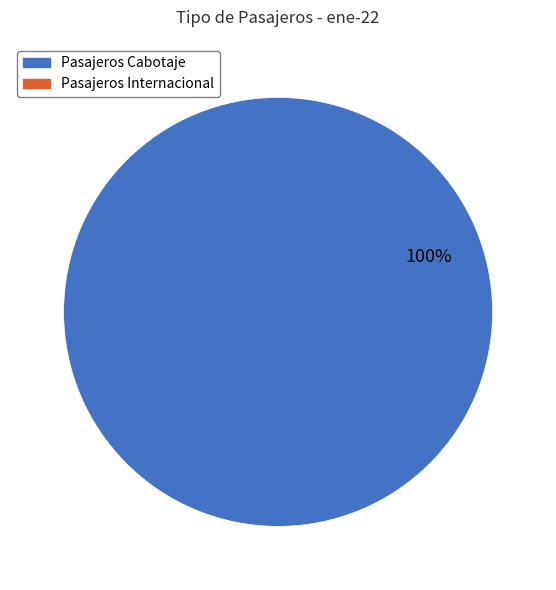

Does any single category account for the majority?

Yes